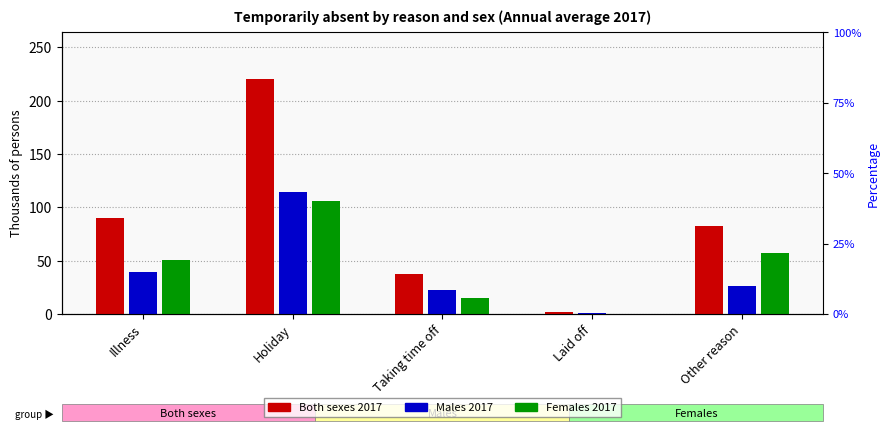

Reading left to right, what are all the values shown in this chart?

Both sexes 2017: Illness=90	Holiday=220	Taking time off=37	Laid off=2	Other reason=82
Males 2017: Illness=39	Holiday=114	Taking time off=22	Laid off=1	Other reason=26
Females 2017: Illness=51	Holiday=106	Taking time off=15	Laid off=0	Other reason=57